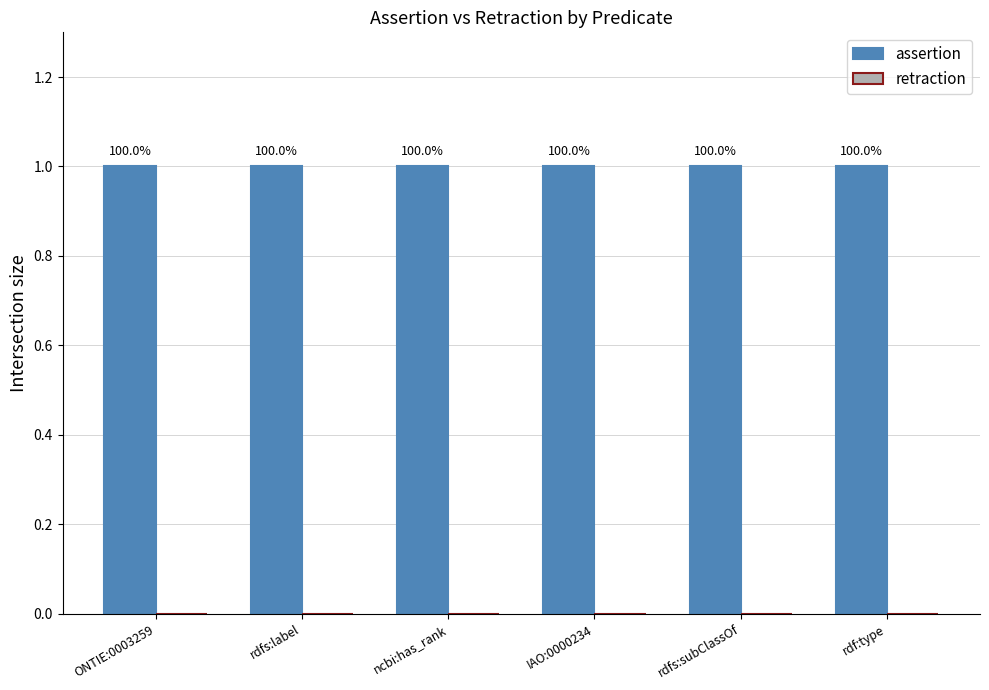

Does the chart contain stacked bars?

No